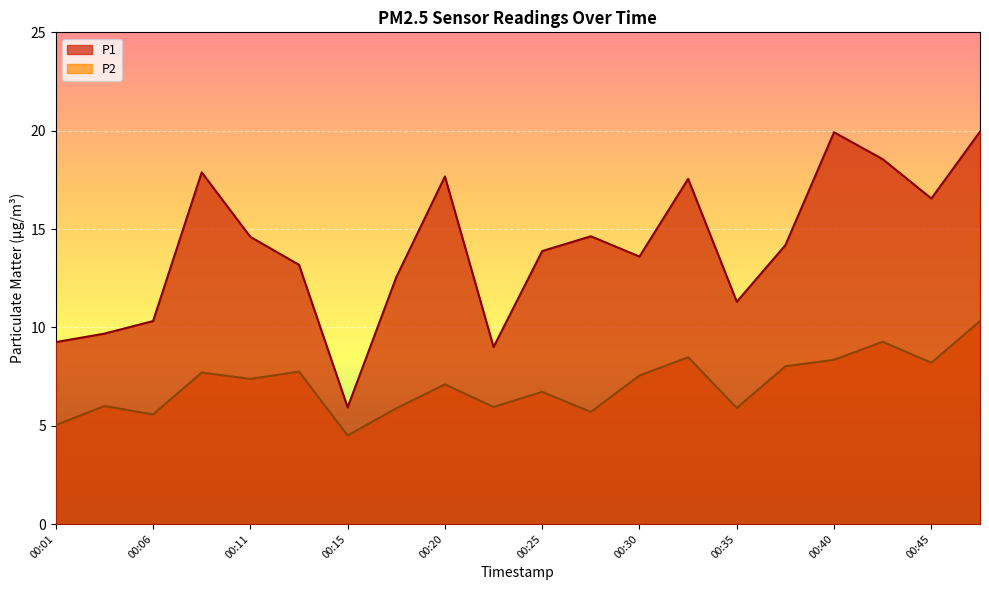

True or false: P2 and P1 intersect in this chart.

False